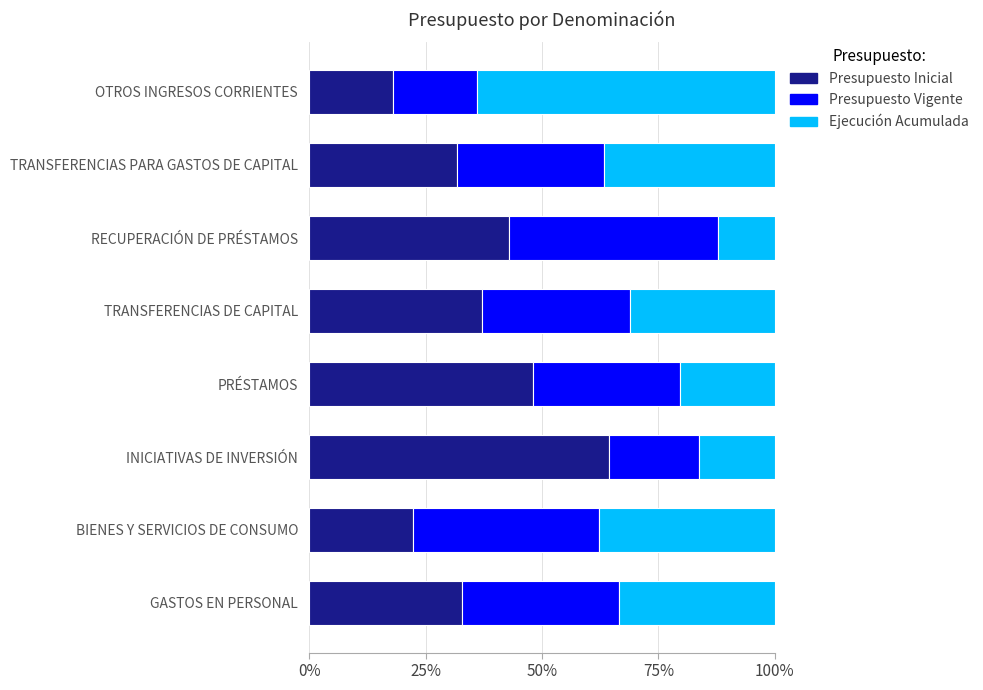

What value does the Presupuesto Inicial series have at PRÉSTAMOS?

48.2